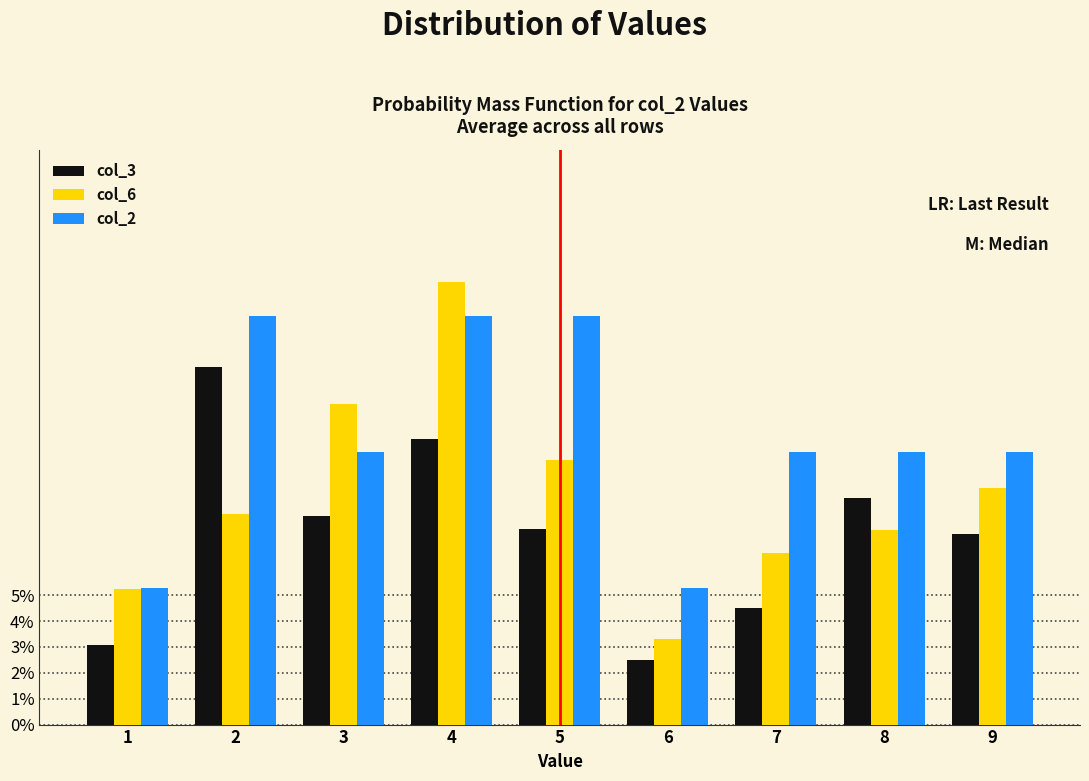

Does the chart contain stacked bars?

No